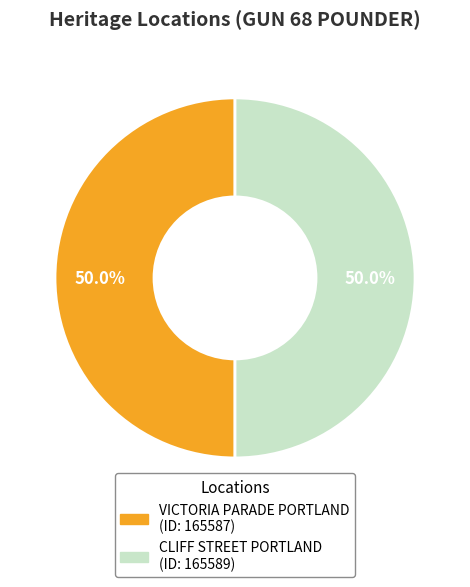

Count the number of slices in the pie.

2